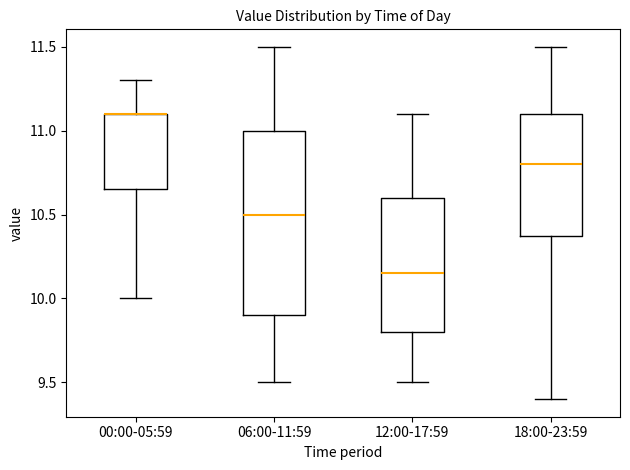

Reading left to right, read every box against the y-axis: the position of its median line, the range the box covers, and the ends of its whiskers. The values are not printed on the chart, so give them approximately, as read against the axis.

00:00-05:59: median 11.10 (drawn on the box's upper edge), box 10.65 to 11.10, whiskers 10.00 to 11.30
06:00-11:59: median 10.50, box 9.90 to 11.00, whiskers 9.50 to 11.50
12:00-17:59: median 10.15, box 9.80 to 10.60, whiskers 9.50 to 11.10
18:00-23:59: median 10.80, box 10.40 to 11.10, whiskers 9.40 to 11.50